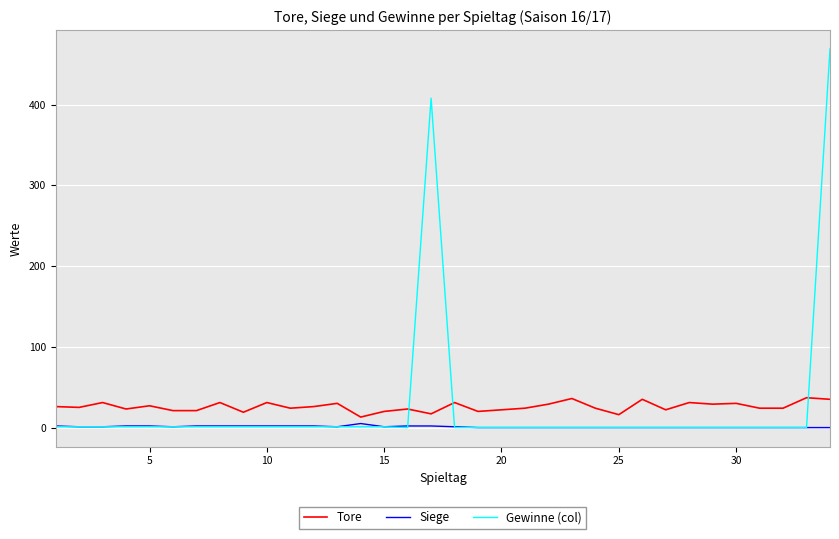

List the series in order of their peak value, lowest first.

Siege, Tore, Gewinne (col)